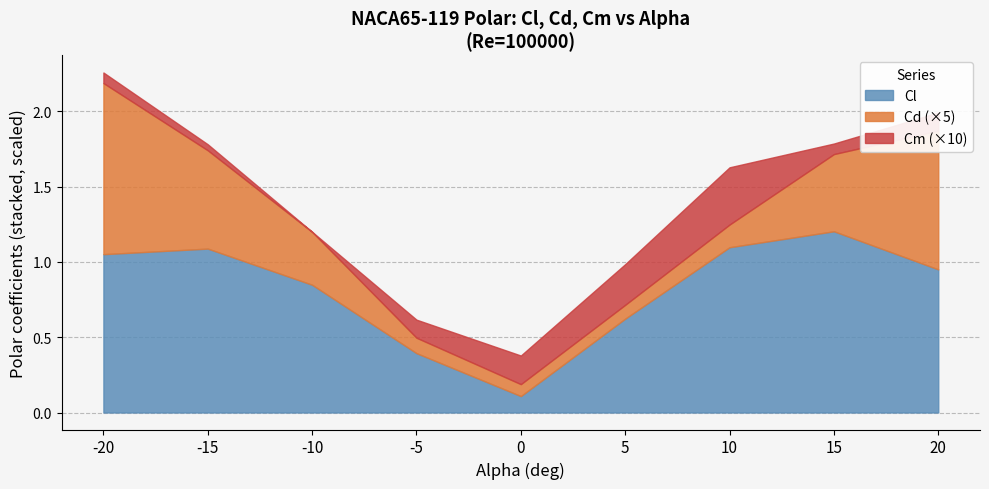

At which category is the sum across all series the highest?

-20